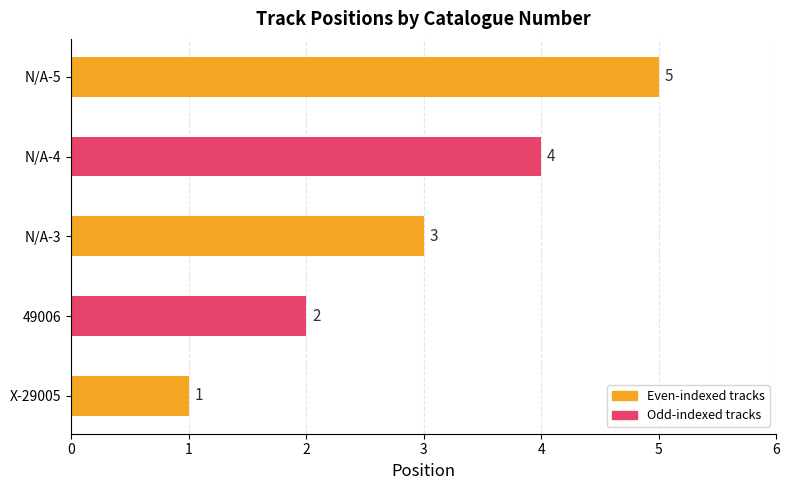

Count the number of data series in this chart.

1